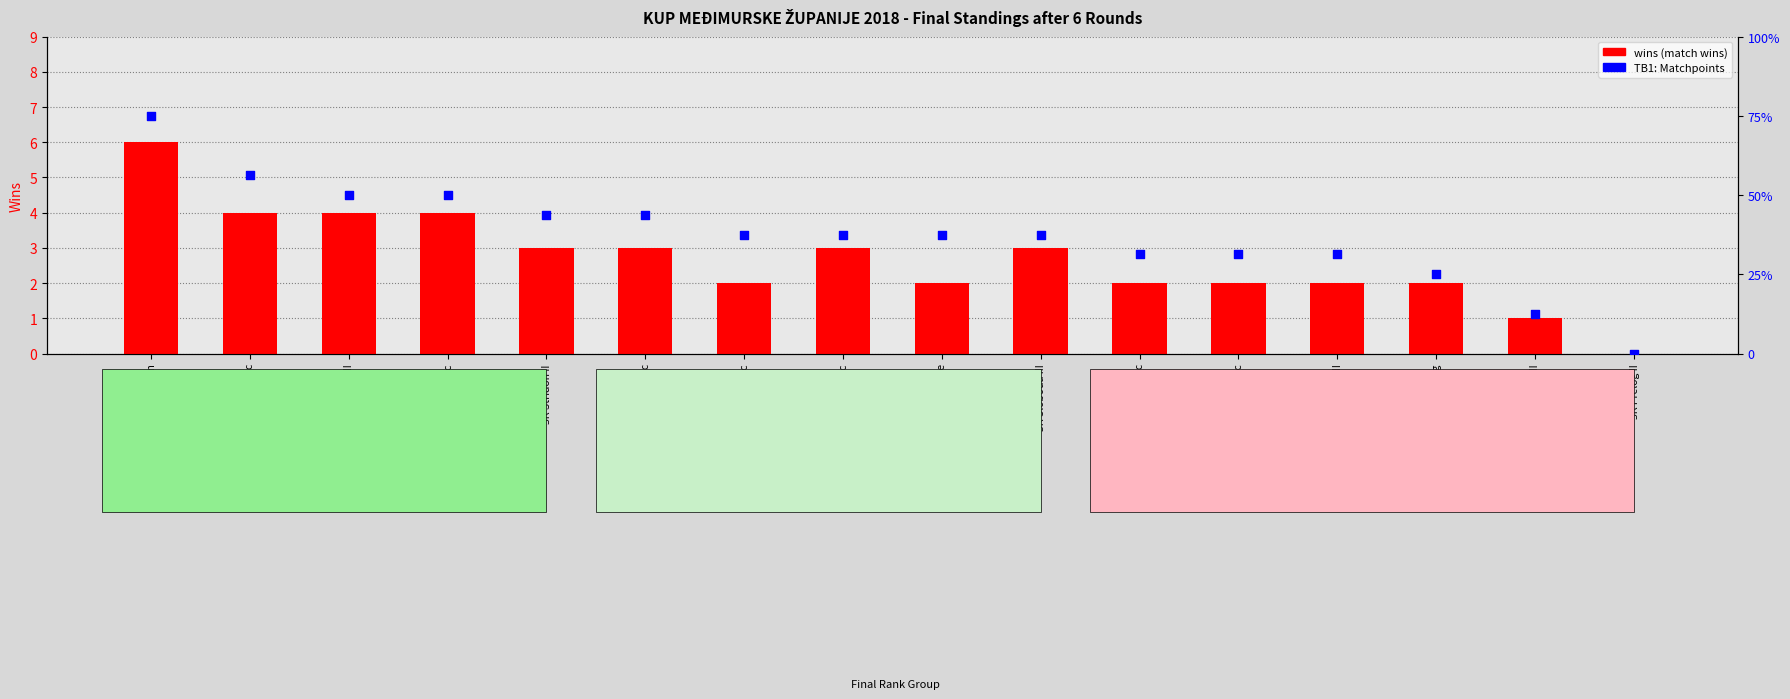

Which series reaches the minimum Y coordinate?

wins (match wins)